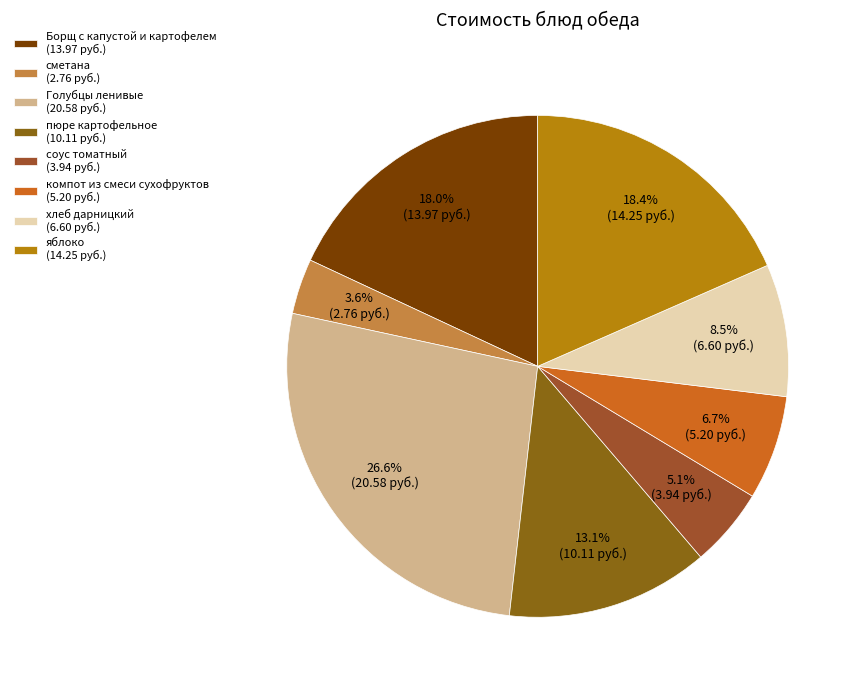

Which has a higher value, пюре картофельное or Голубцы ленивые?

Голубцы ленивые